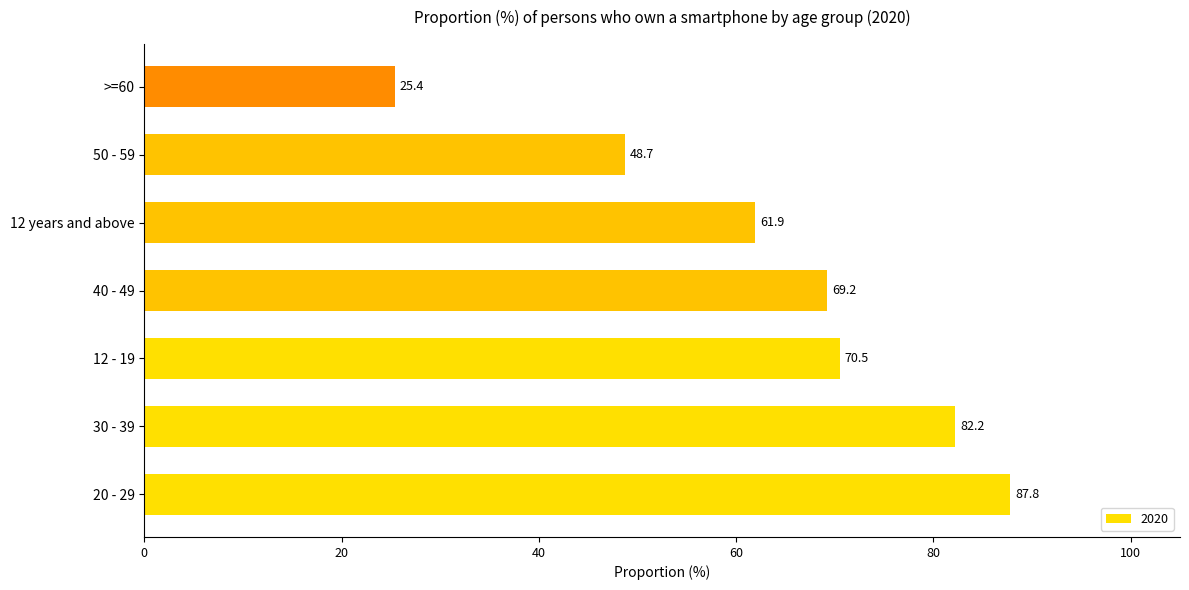

What is the sum of all values?

445.7